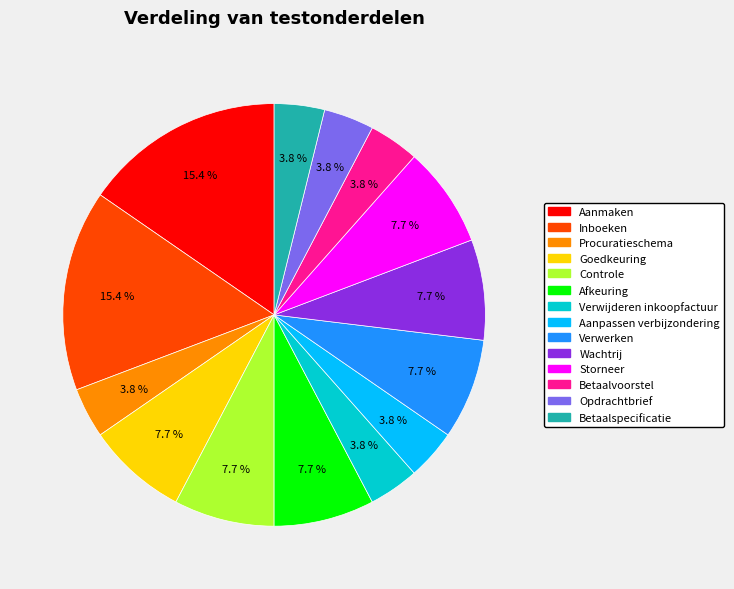

What portion of the pie excludes Aanmaken?

84.6%